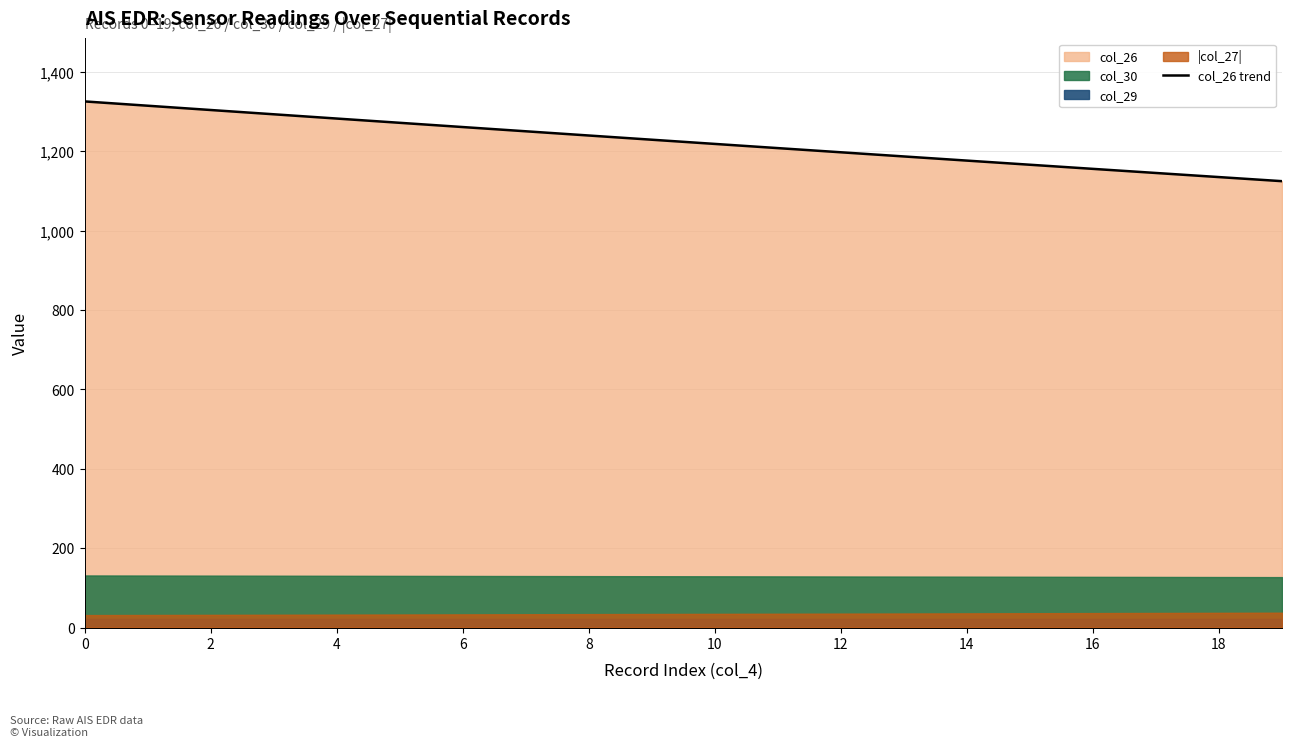

What is the lowest value of the col_26 trend series?

1124.9